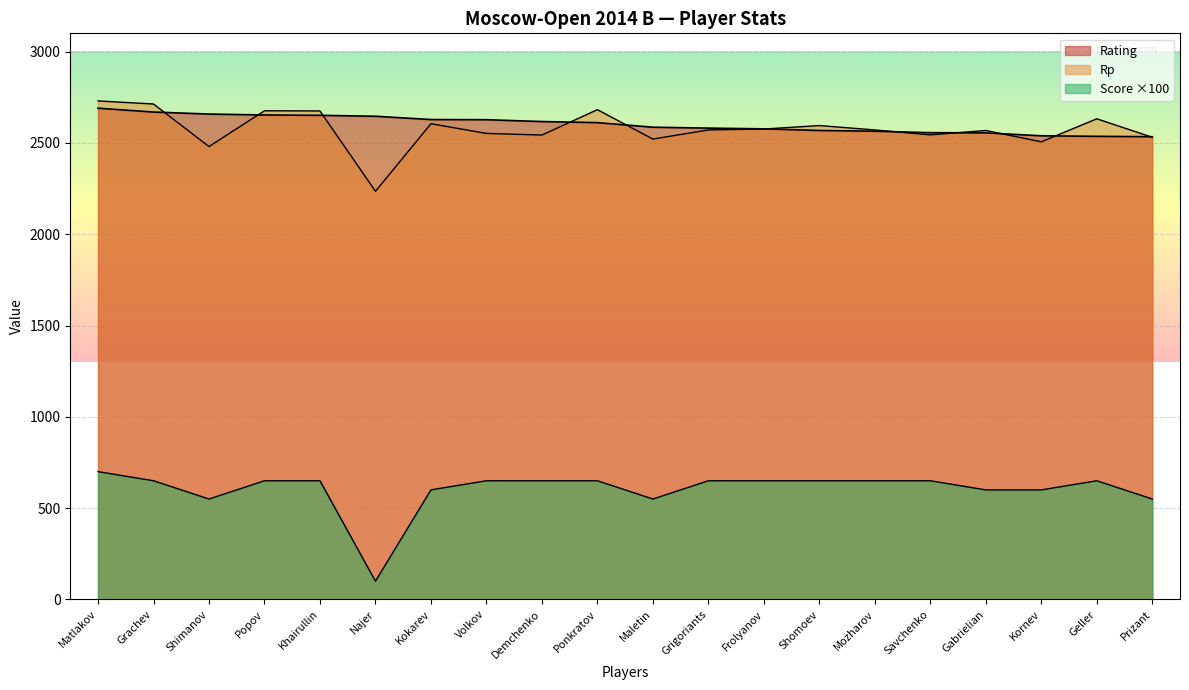

Does the chart display data point markers on the line(s)?

No